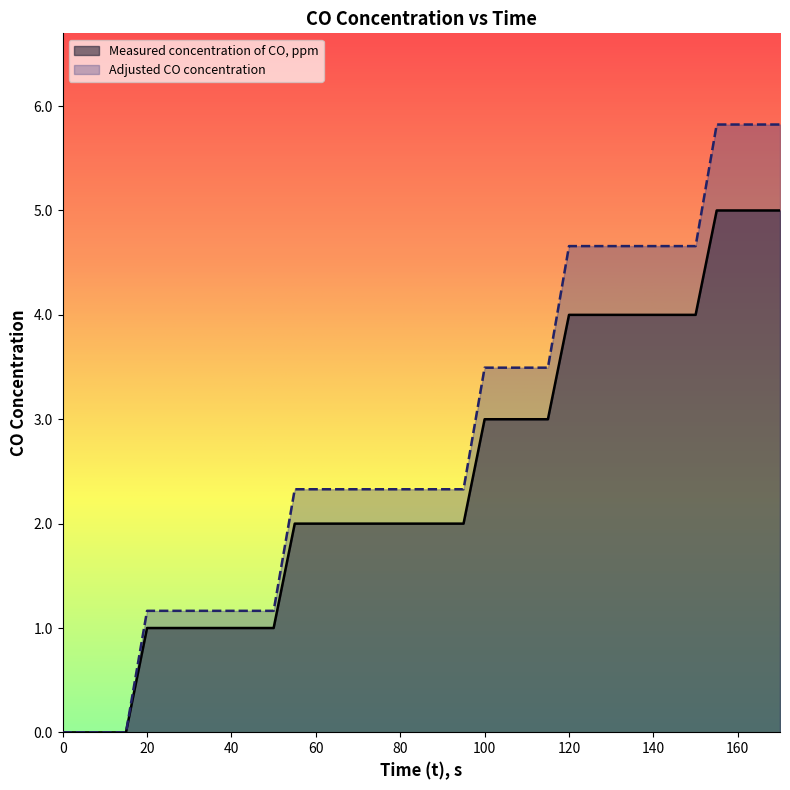

At 40, list the series in order from smallest to largest.

Measured concentration of CO, ppm, Adjusted CO concentration